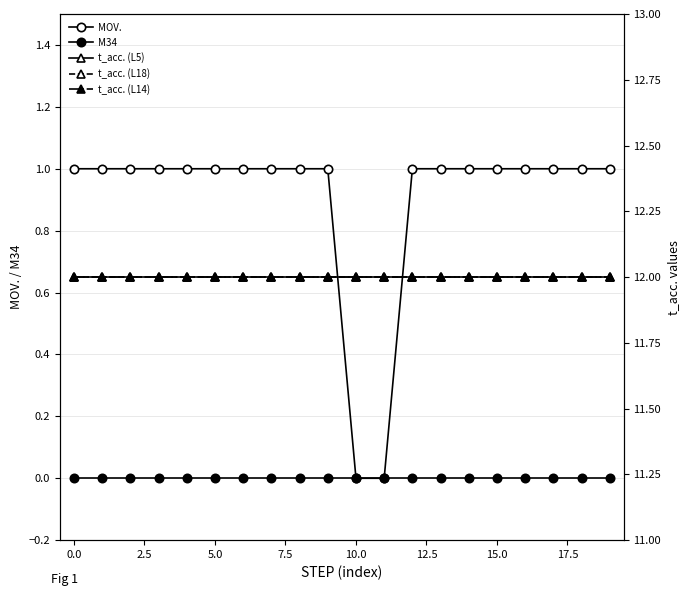

What is the spread (max minus min) of values at 11?

12